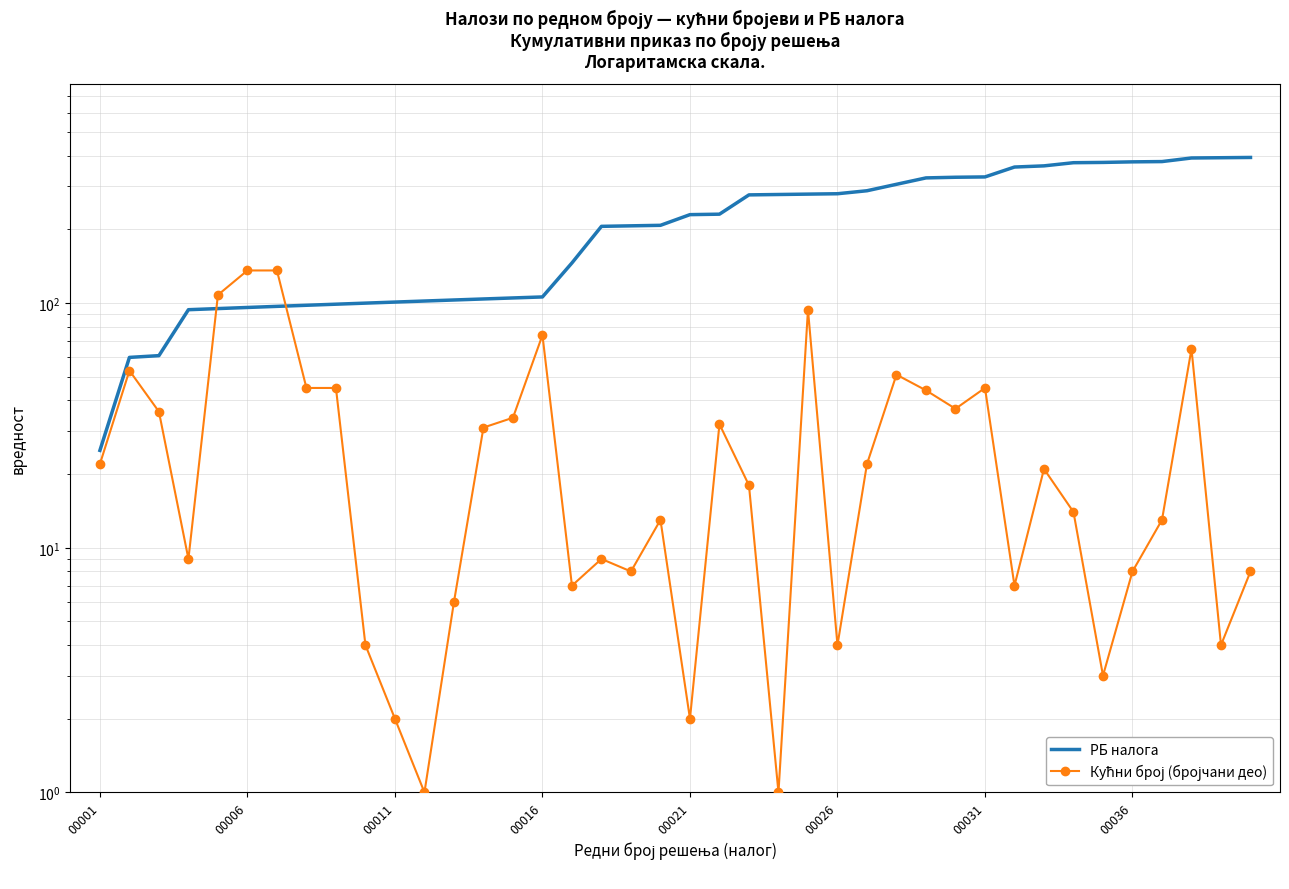

Which series has the largest total across all categories?

РБ налога